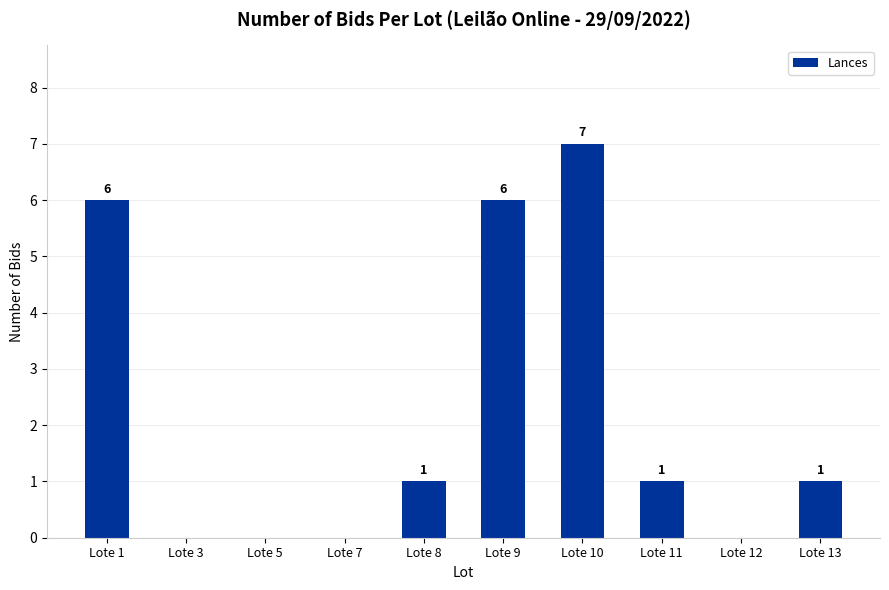

Reading right to left, list all the values displayed in this chart.

Lote 13=1	Lote 12=0	Lote 11=1	Lote 10=7	Lote 9=6	Lote 8=1	Lote 7=0	Lote 5=0	Lote 3=0	Lote 1=6